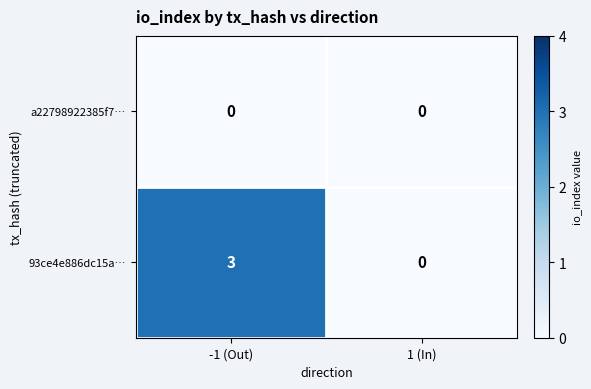

How many values in the 93ce4e886dc15a… series are below 3?

1